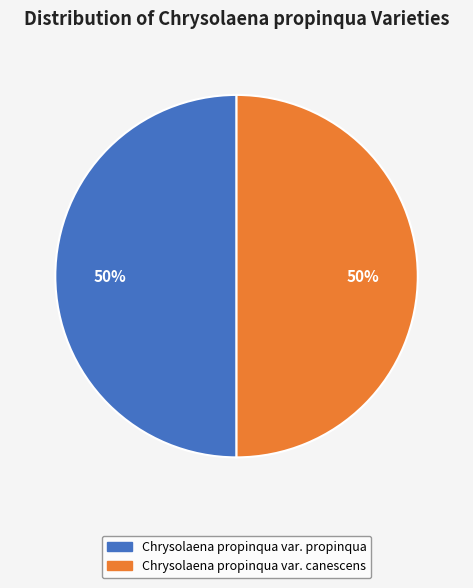

What is the ratio of the value at Chrysolaena propinqua var. canescens to the value at Chrysolaena propinqua var. propinqua?

1.0